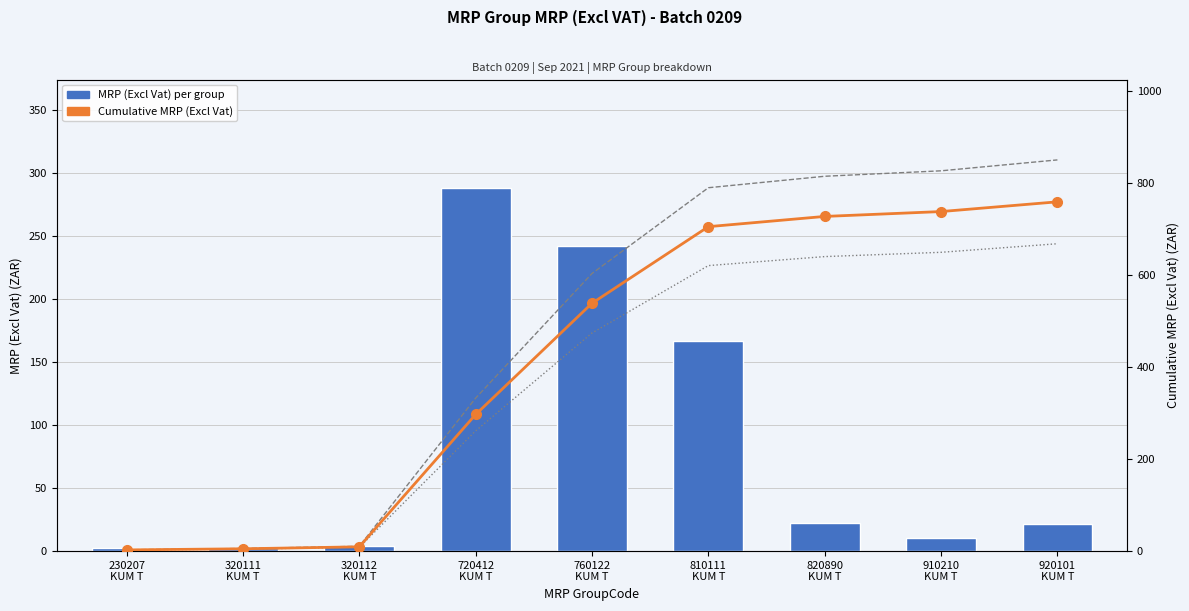

Which series changed the most between 820890
KUM T and 920101
KUM T?

Upper bound